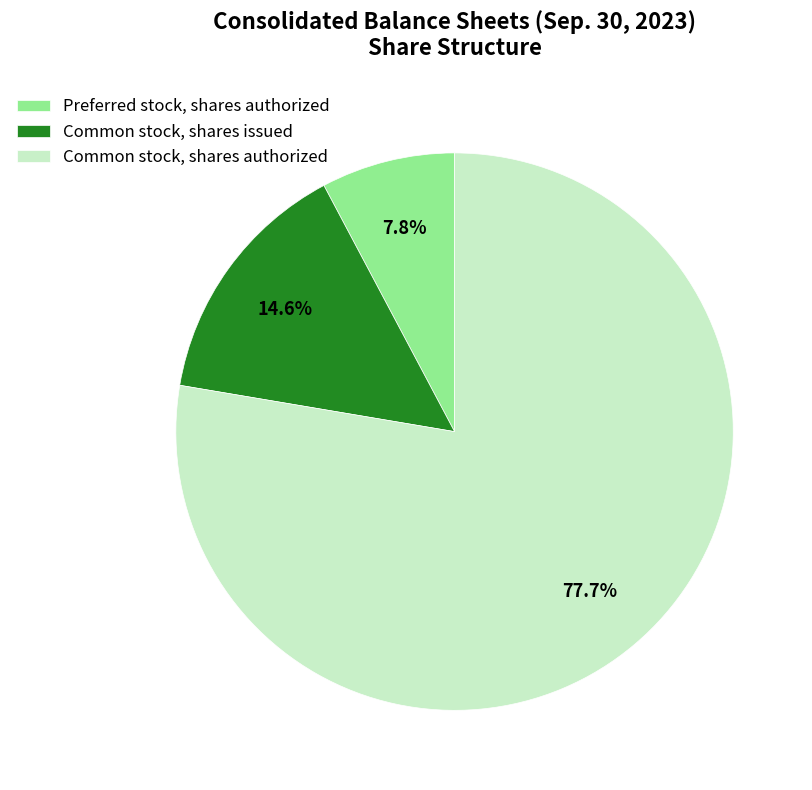

Is it true that Common stock, shares authorized is 78% of the pie?

True